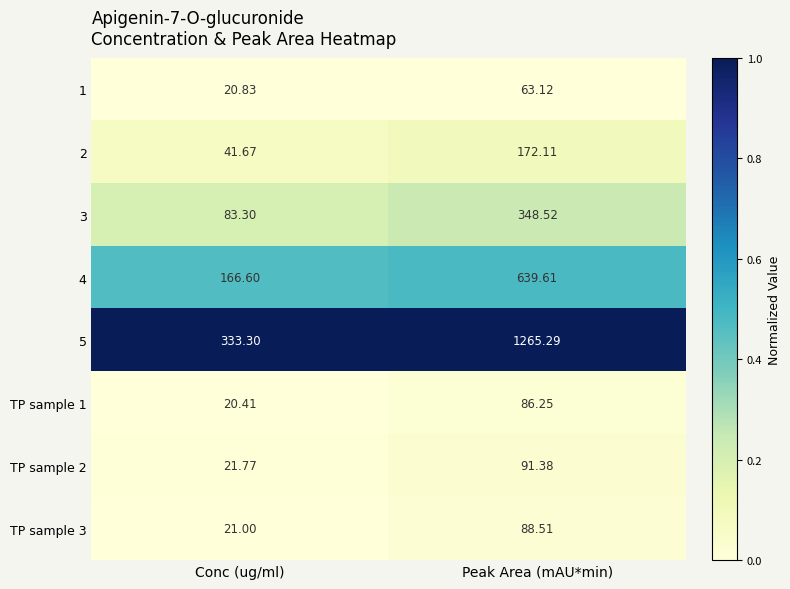

What is the spread (max minus min) of values at Peak Area (mAU*min)?

1202.2